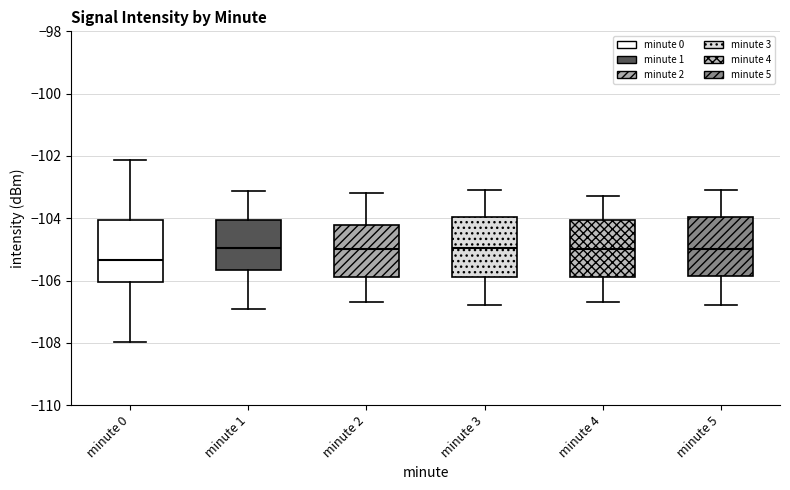

Where does the upper whisker of the box for minute 1 end on the y-axis? The values are not printed on the chart, so give them approximately, as read against the axis.

-103.2